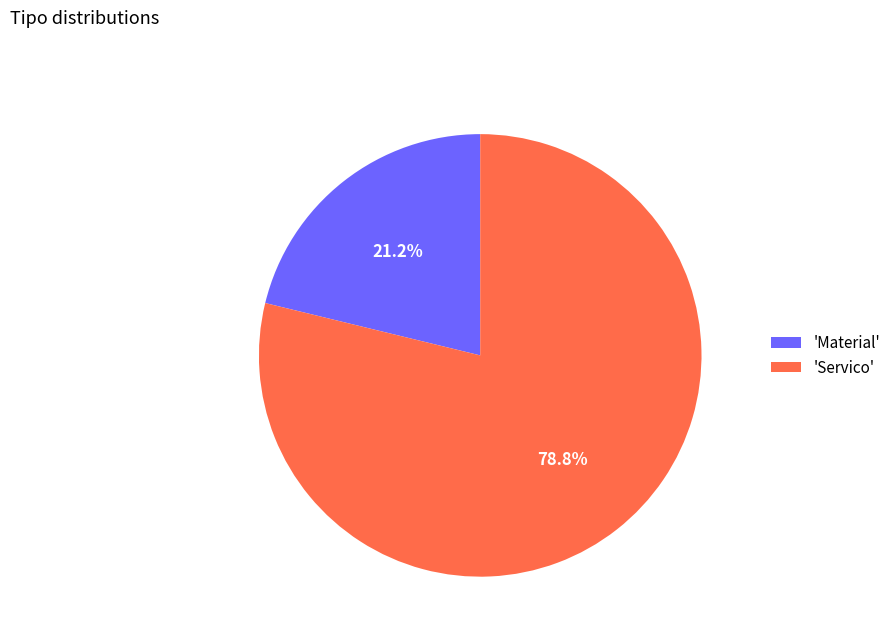

Does 'Servico' account for over 50% of the chart?

Yes